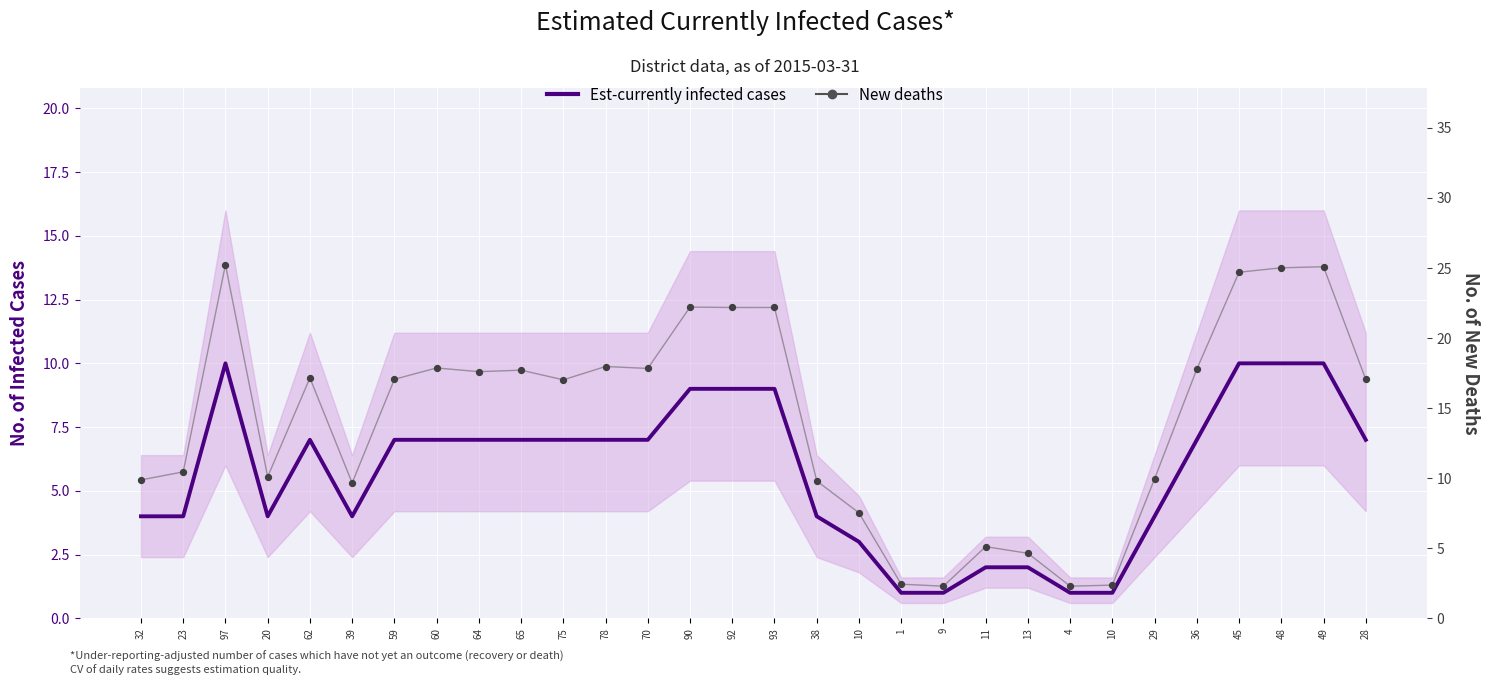

Is the value of New deaths at 64 greater than the value of Est-currently infected cases at 62?

Yes